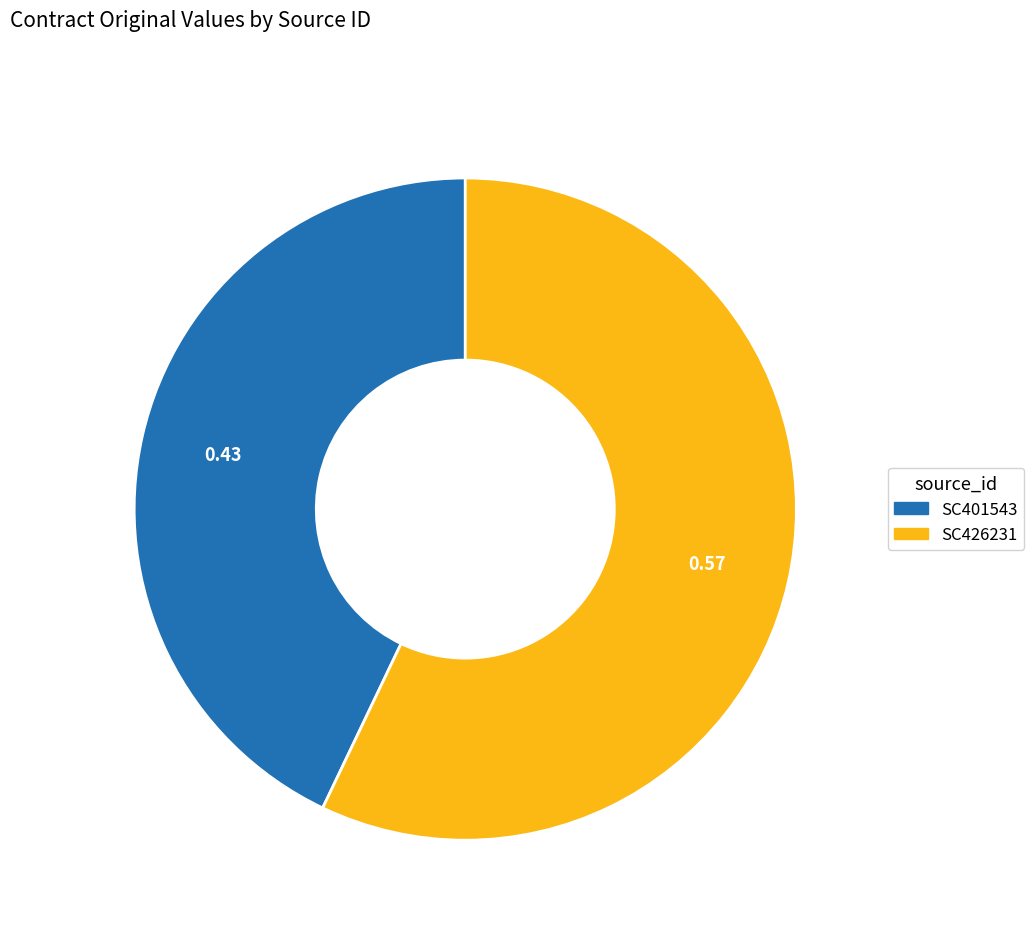

What is the smallest slice in the pie chart?

SC401543